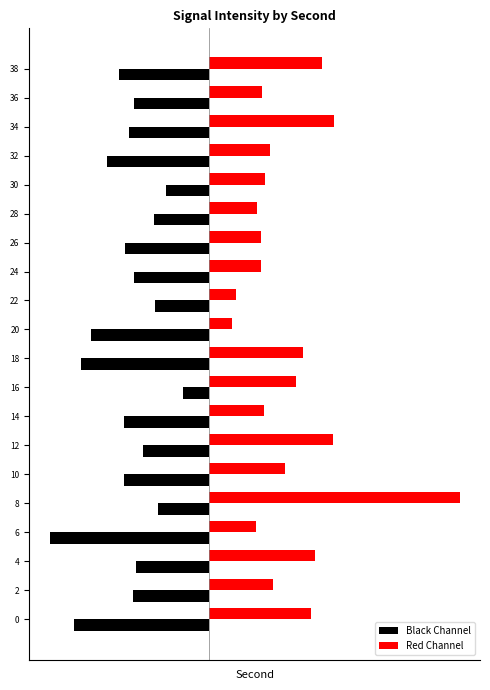

What is the value of the Black Channel bar at the 14th from the left?

-12.5